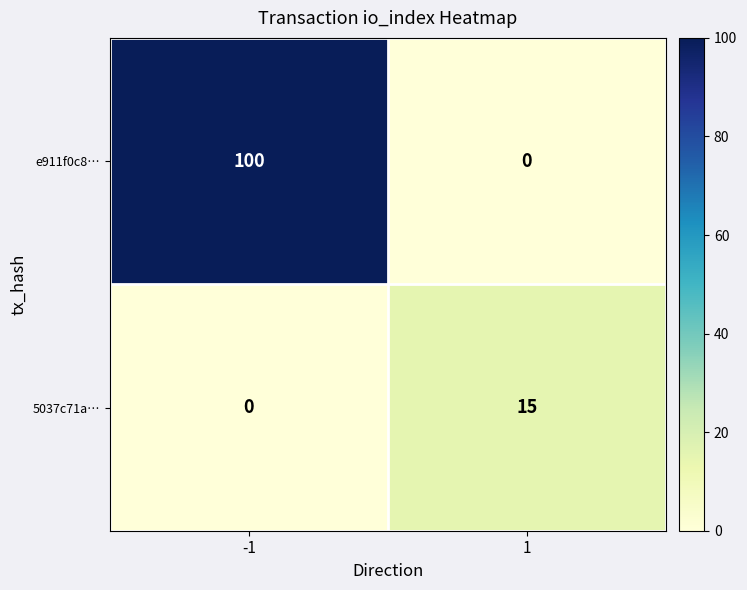

How many values in 5037c71a… are above zero?

1